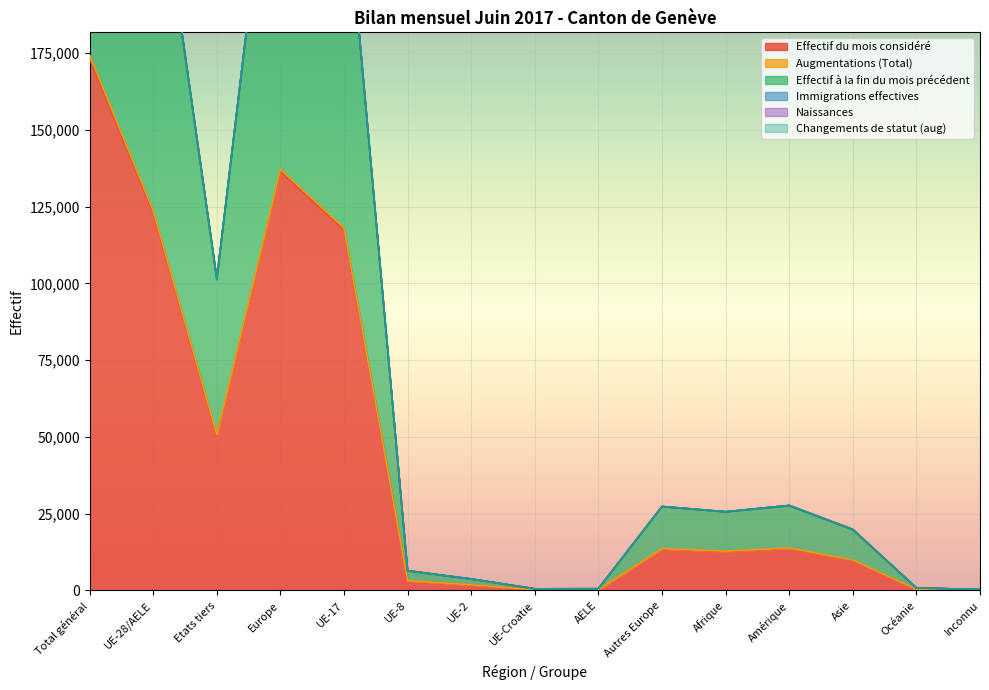

Which category has the lowest value in the Augmentations (Total) series?

Inconnu